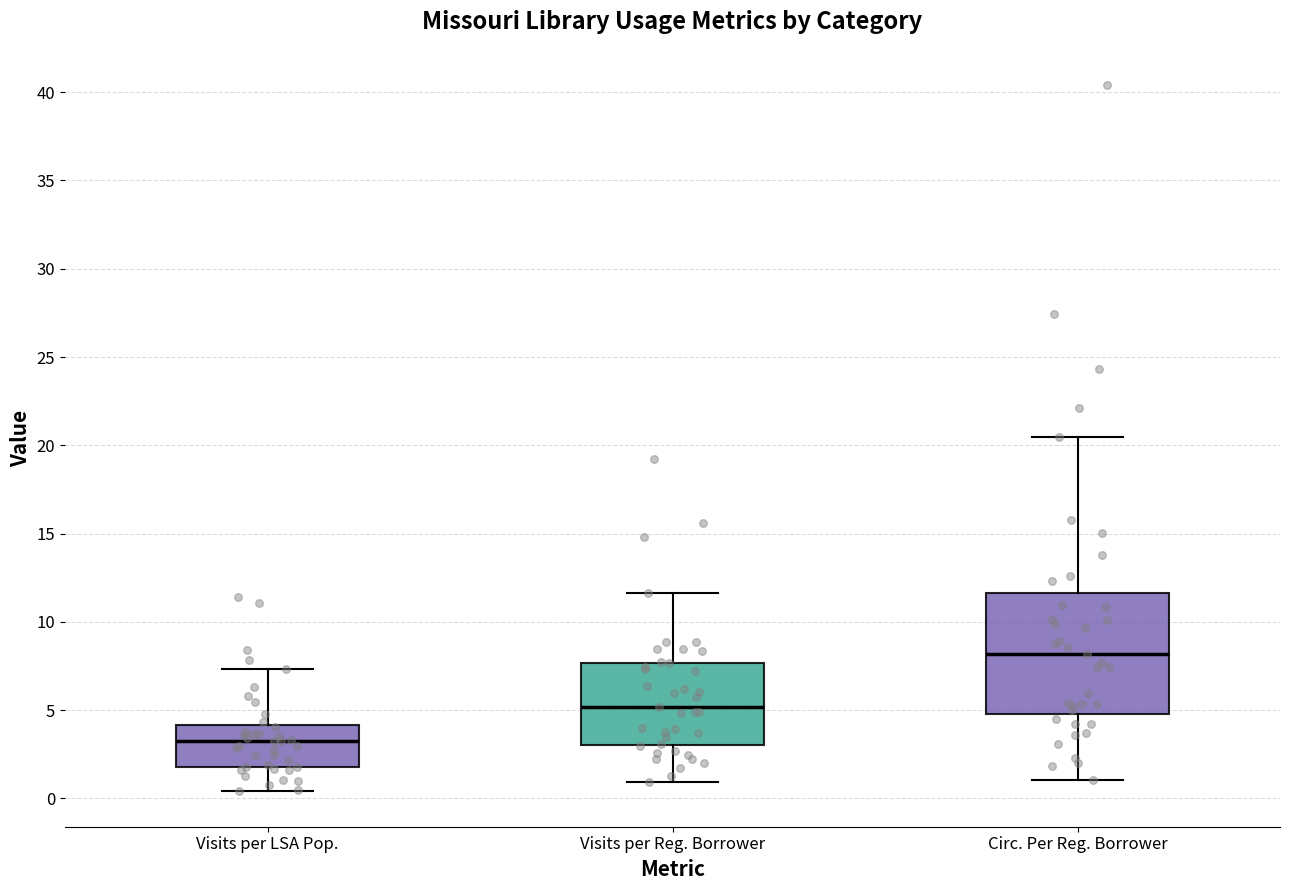

Where is the upper edge of the box for Visits per LSA Pop. on the y-axis? The values are not printed on the chart, so give them approximately, as read against the axis.

4.0